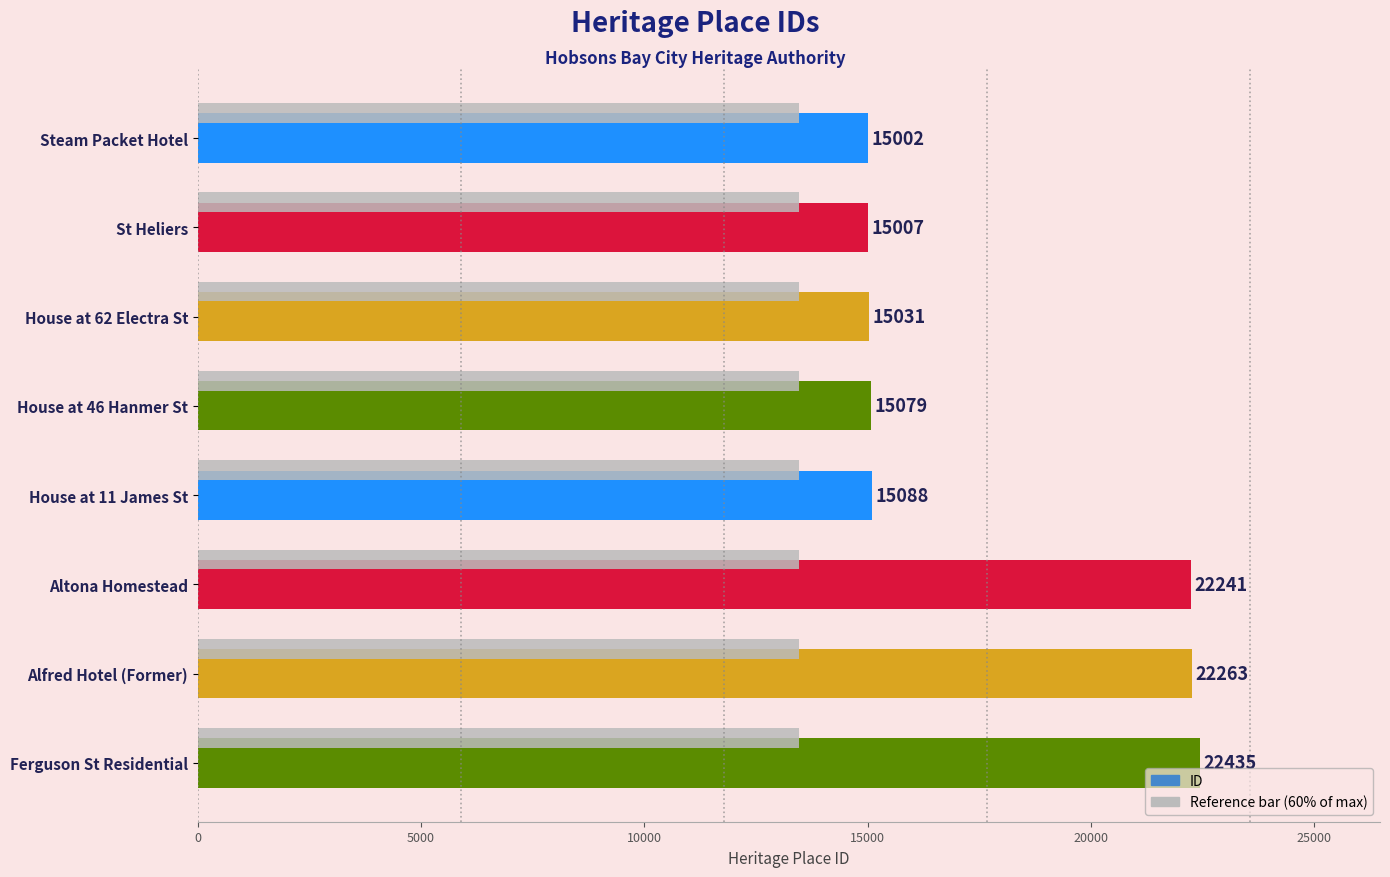

What is the greatest value displayed?

22435